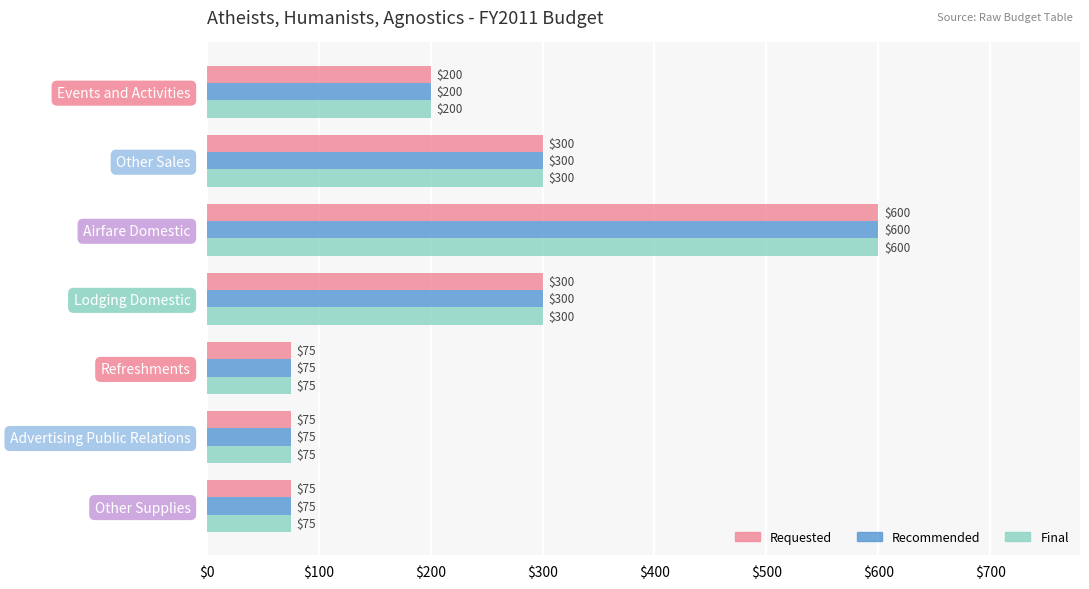

What is the minimum value shown in the chart?

75